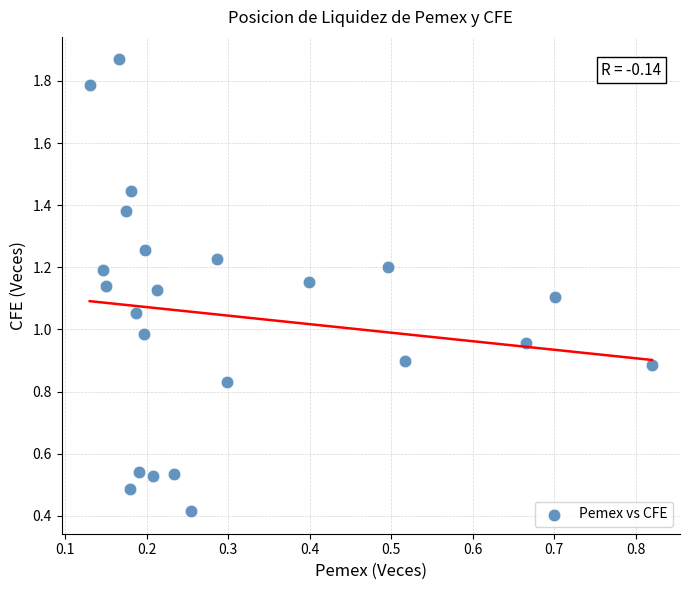

What is the range of Y values (max minus min)?

1.5